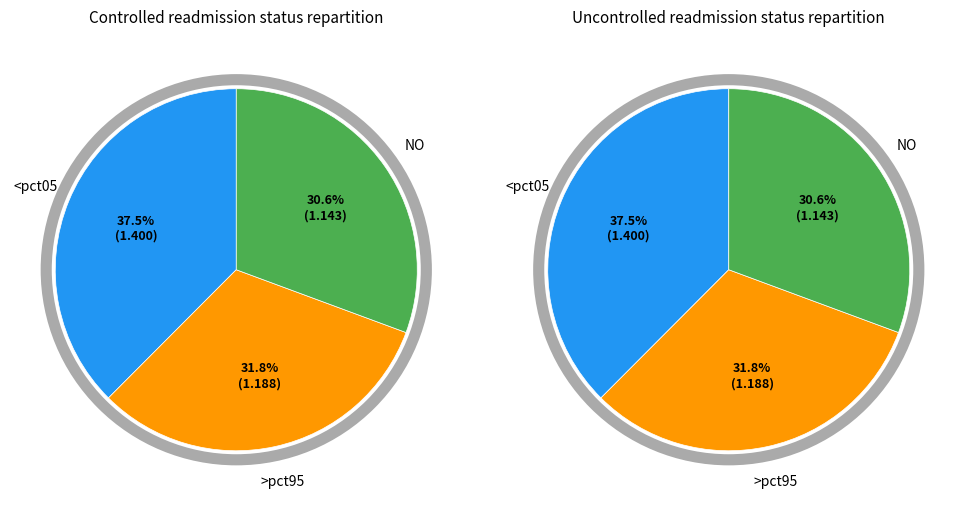

The pct45 slice represents 21% of the pie. True or false?

False